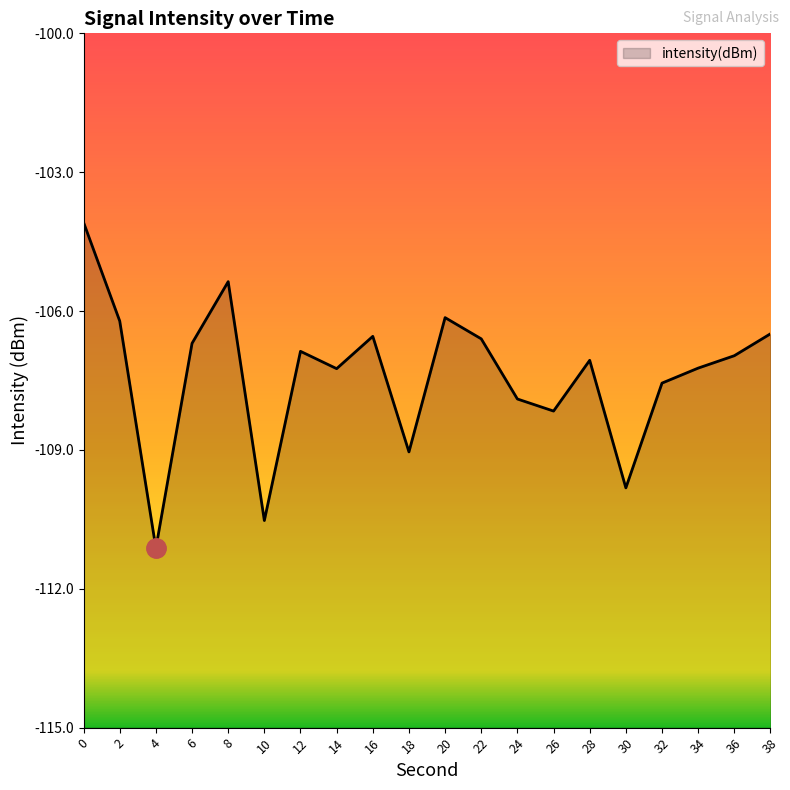

At which category does the chart reach its minimum across all series?

4